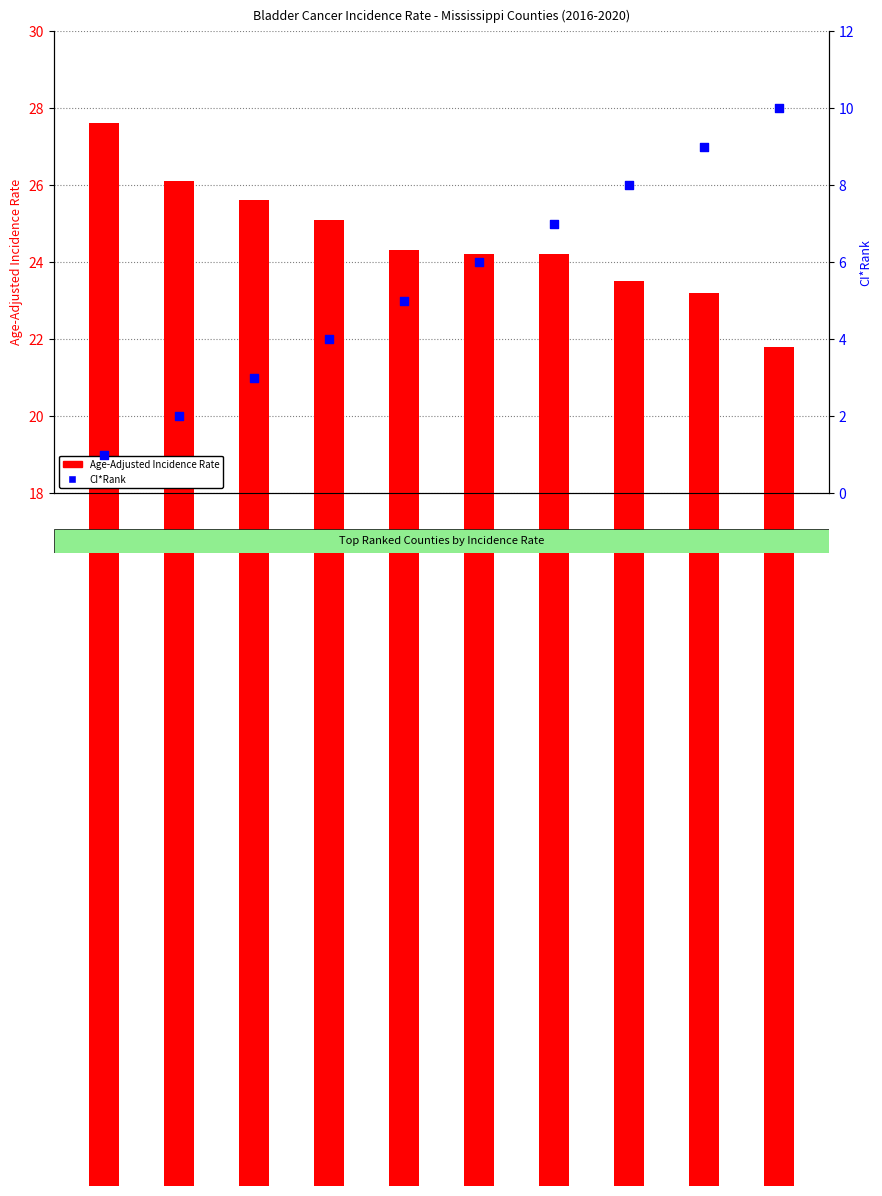

Which series has the largest total across all categories?

Age-Adjusted Incidence Rate